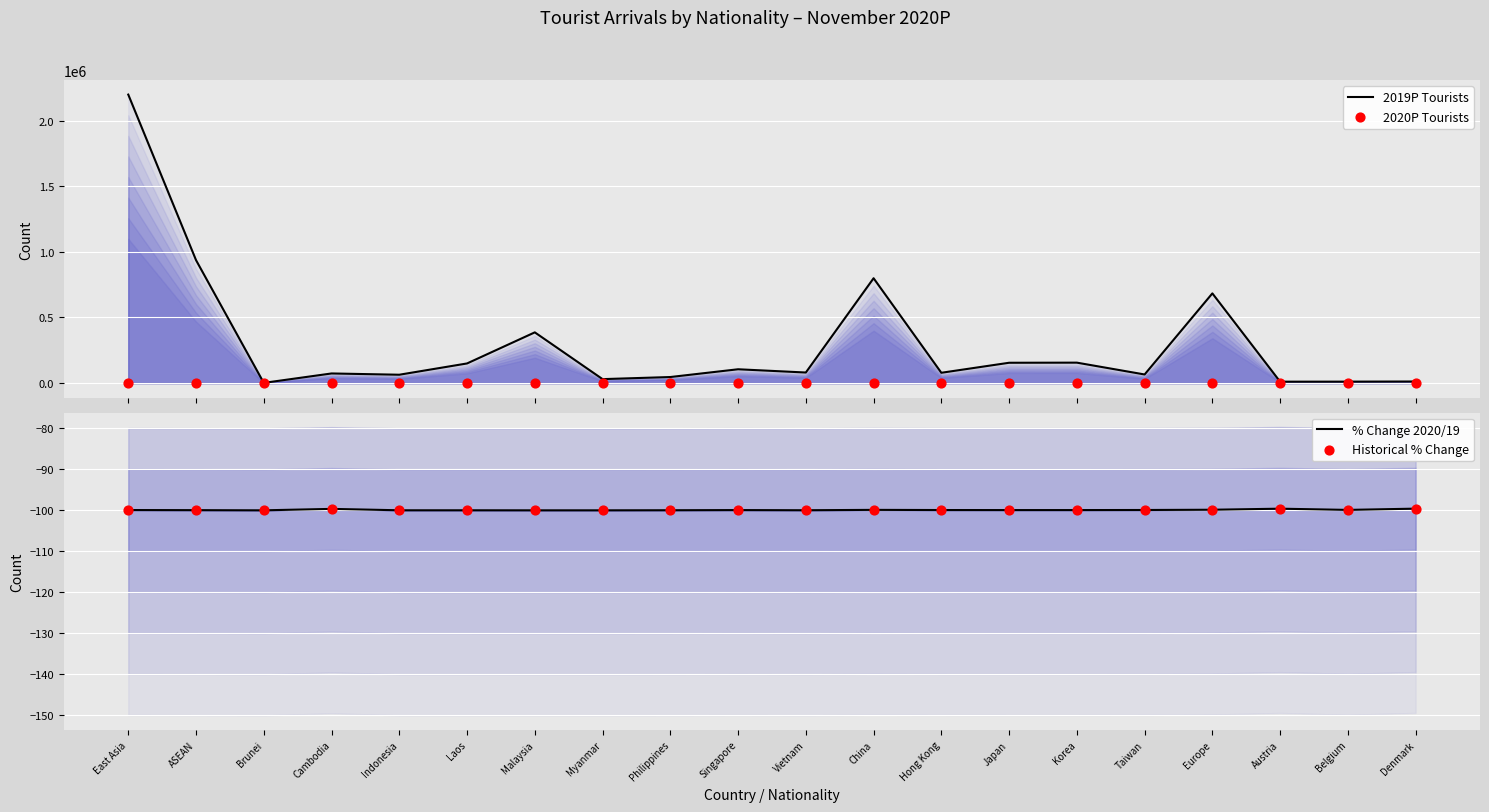

At which category is the sum across all series the highest?

East Asia